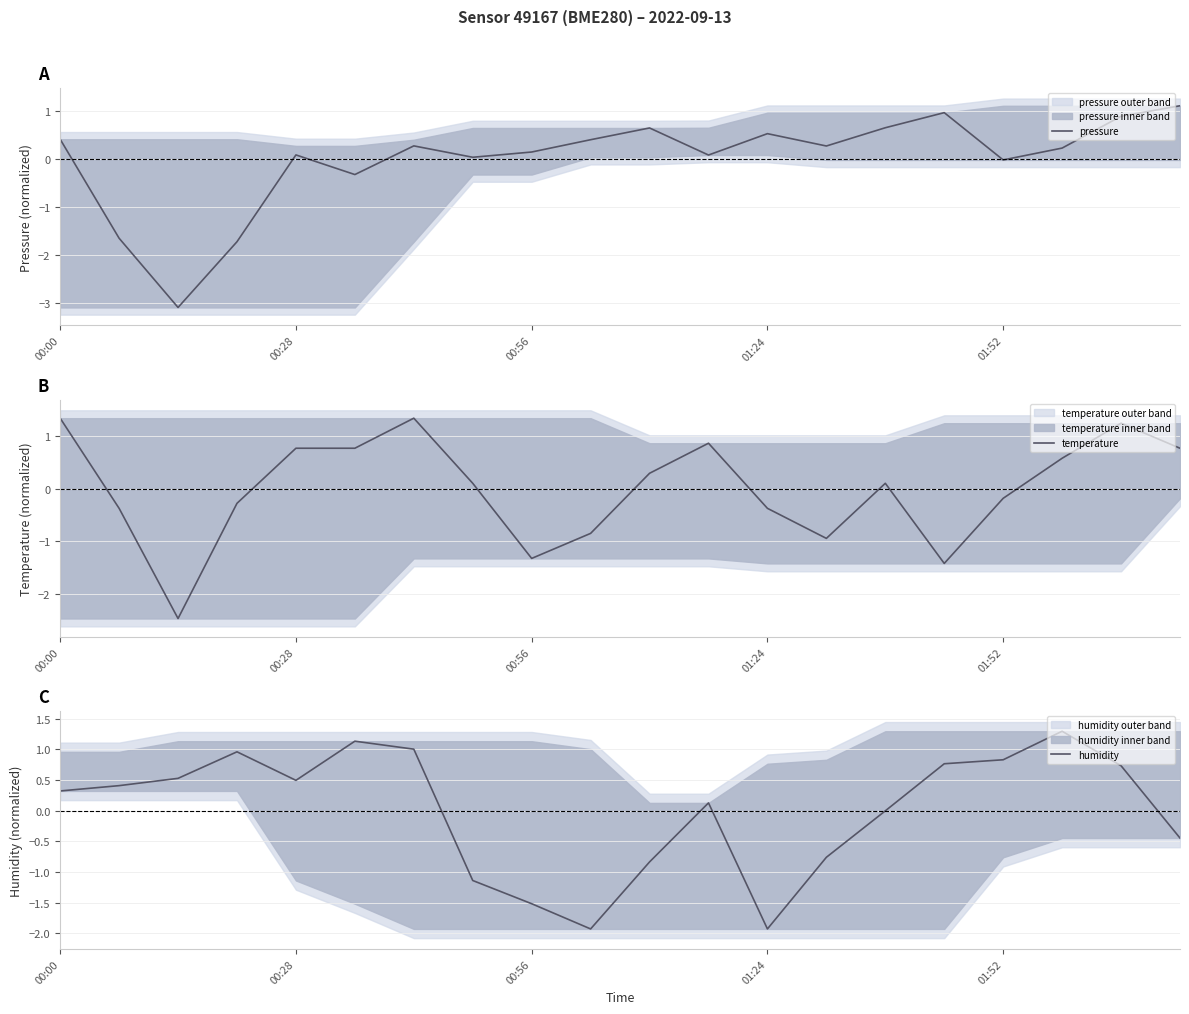

In humidity, how many points are higher than both neighbors (excluding endpoints)?

4